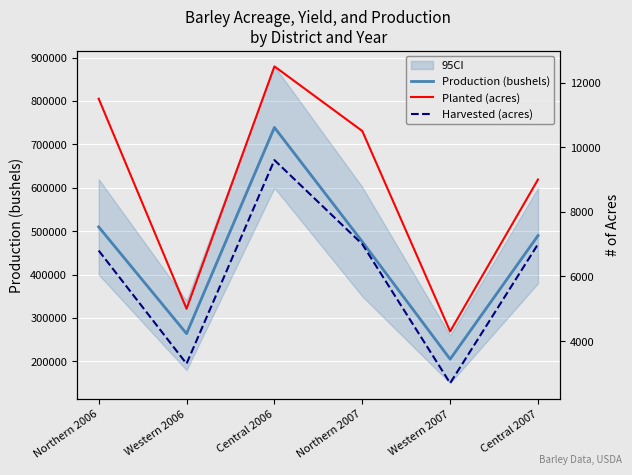

Reading left to right, what are all the values shown in this chart?

Production (bushels): 510000	264000	739200	476000	205200	490000
Planted (acres): 11500	5000	12500	10500	4300	9000
Harvested (acres): 6800	3300	9600	7000	2700	7000